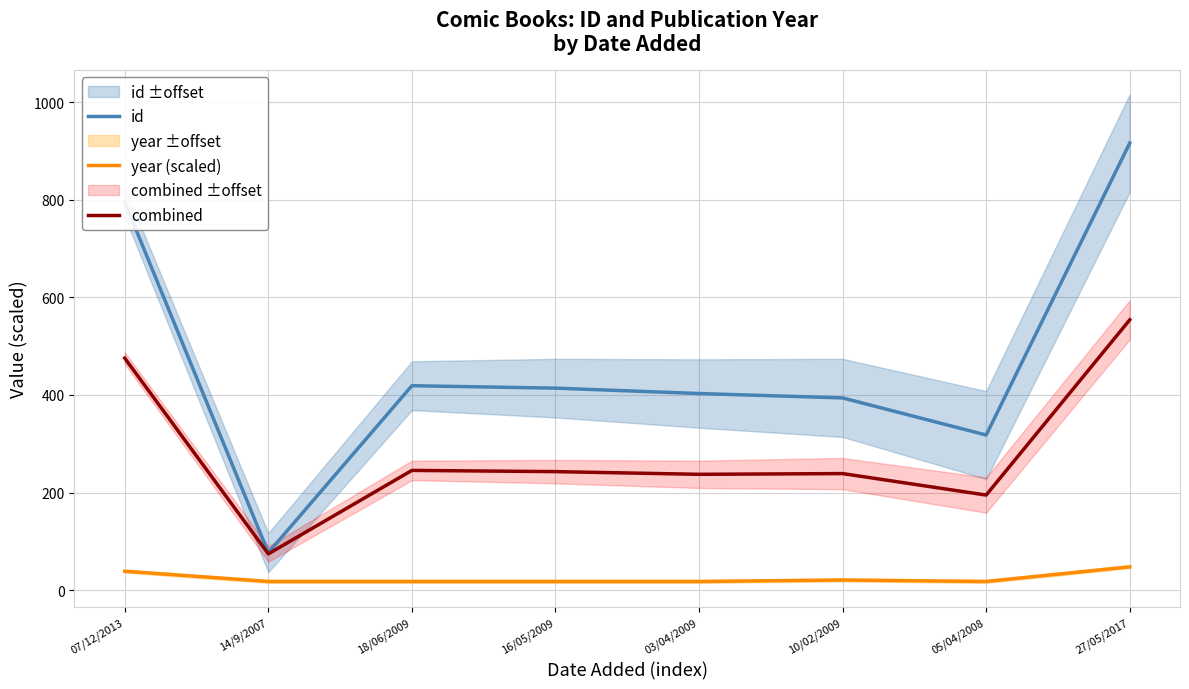

Read the year (scaled) value at 27/05/2017.

48.0